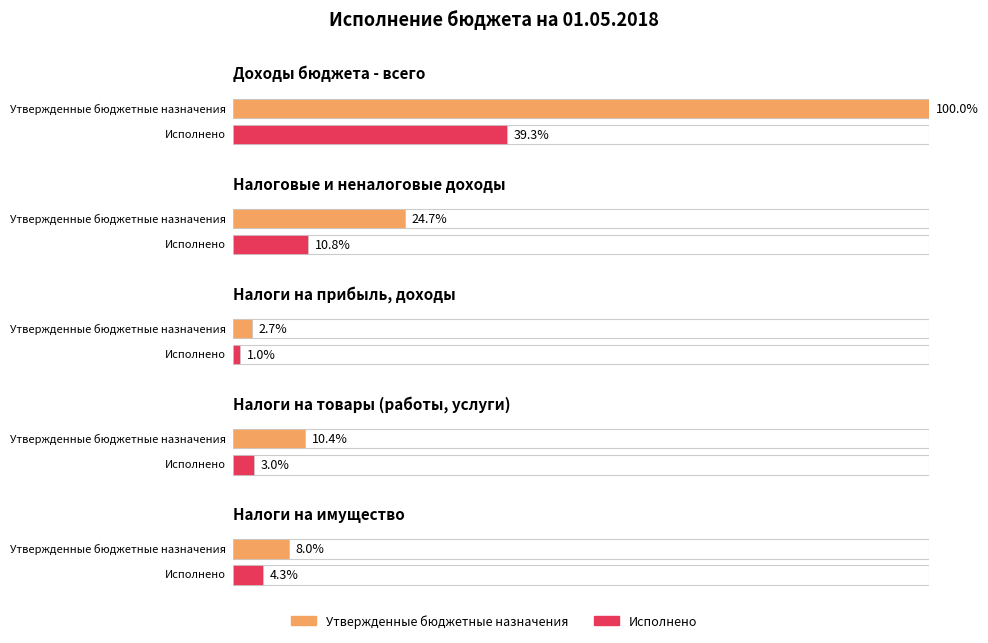

Count the number of categories in the chart.

5